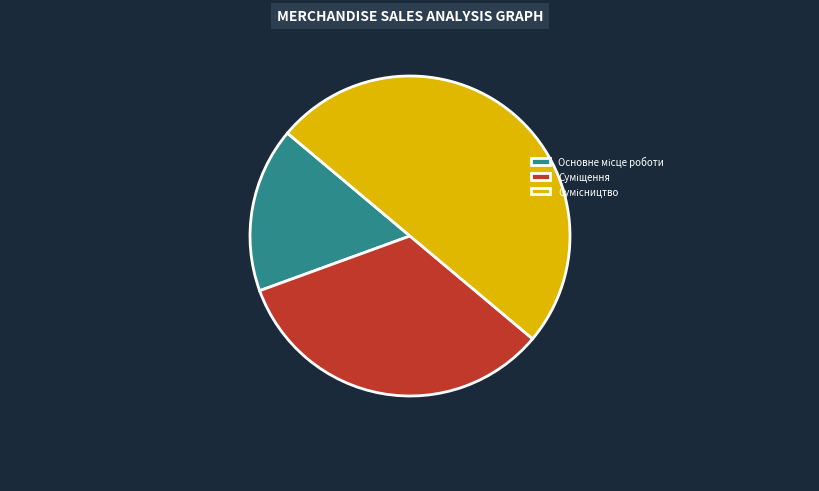

To the nearest percent, what is the combined percentage of Основне місце роботи and Суміщення?

50%